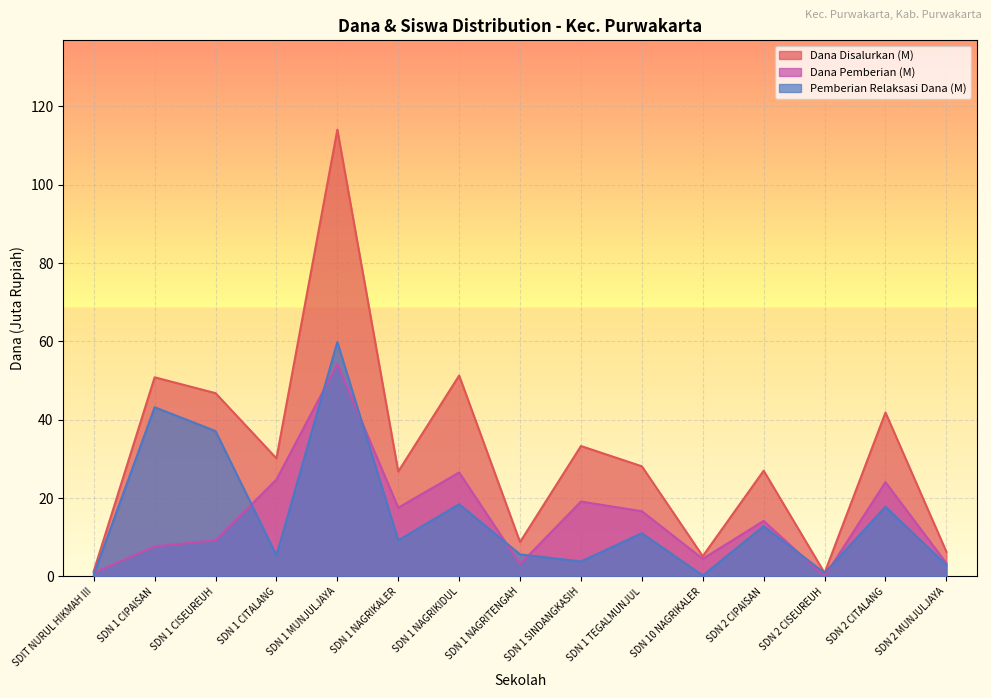

Does the chart display data point markers on the line(s)?

No